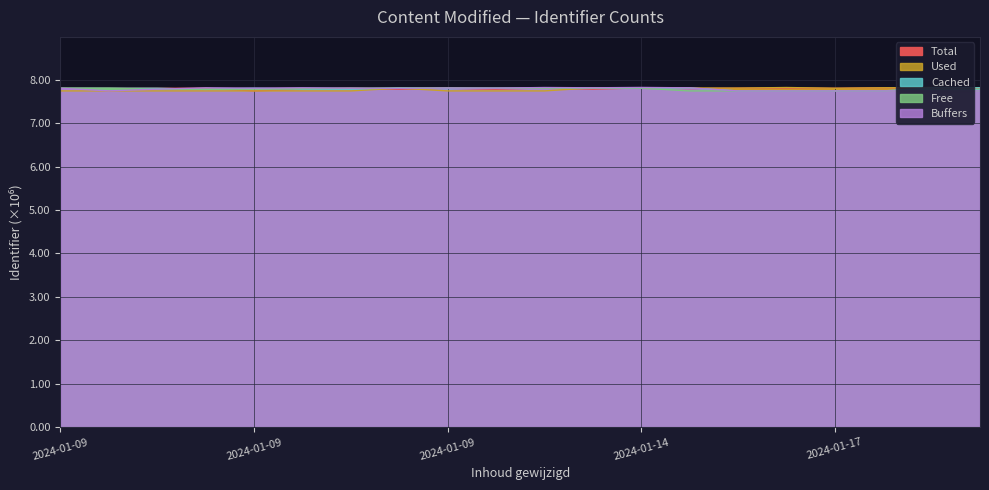

At which category does Total reach its first local peak?

2024-01-09